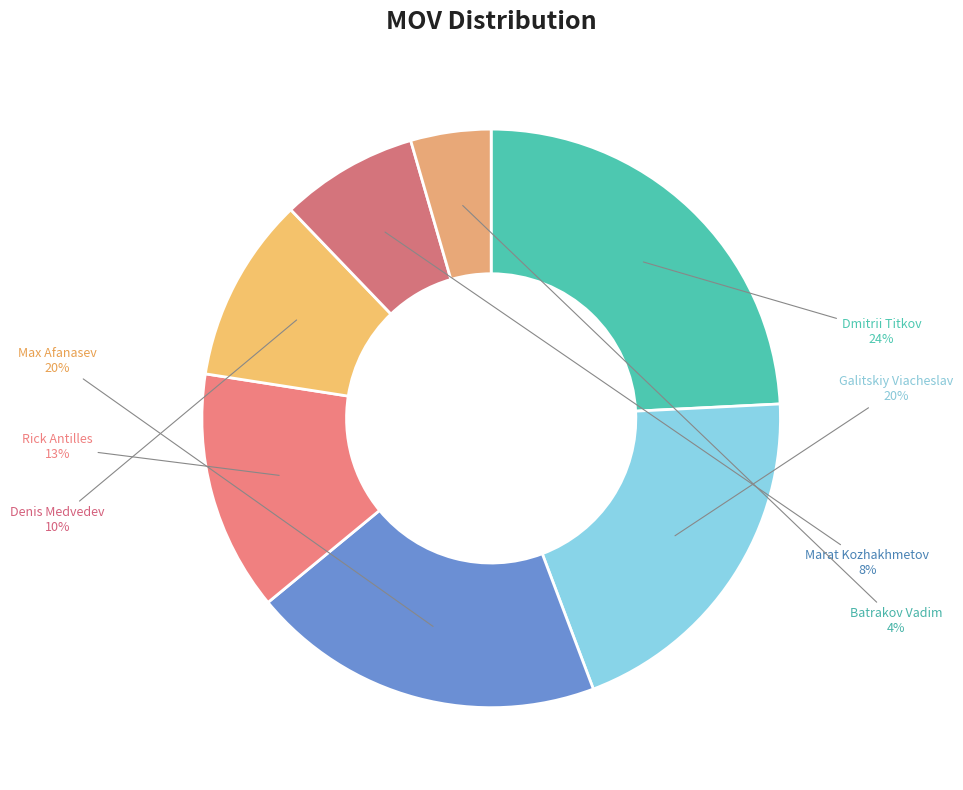

What is the largest slice in the pie chart?

Dmitrii Titkov